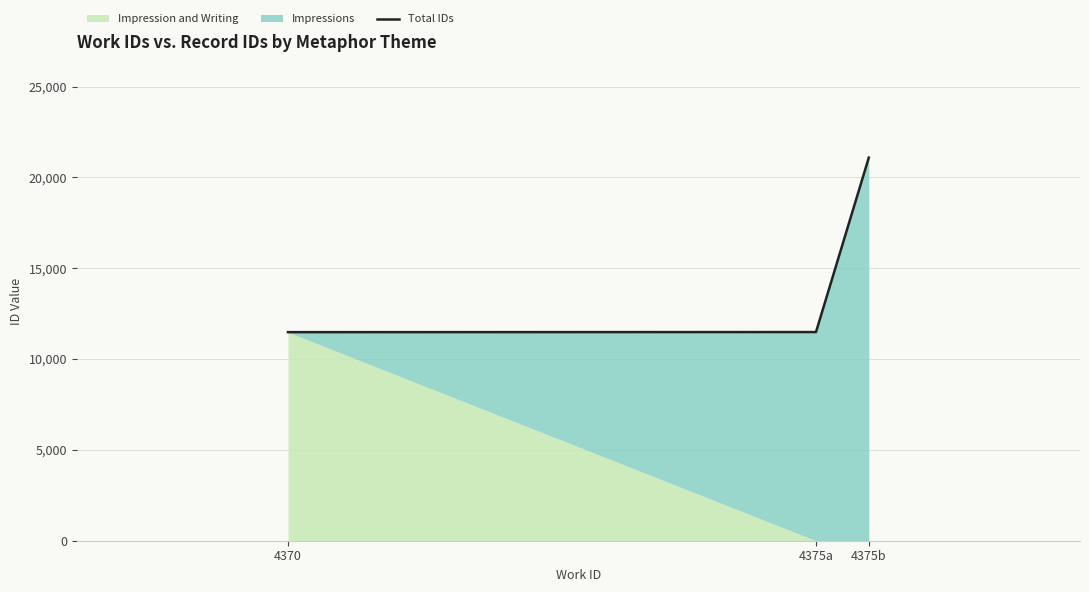

How many data points are less than 11488?

1